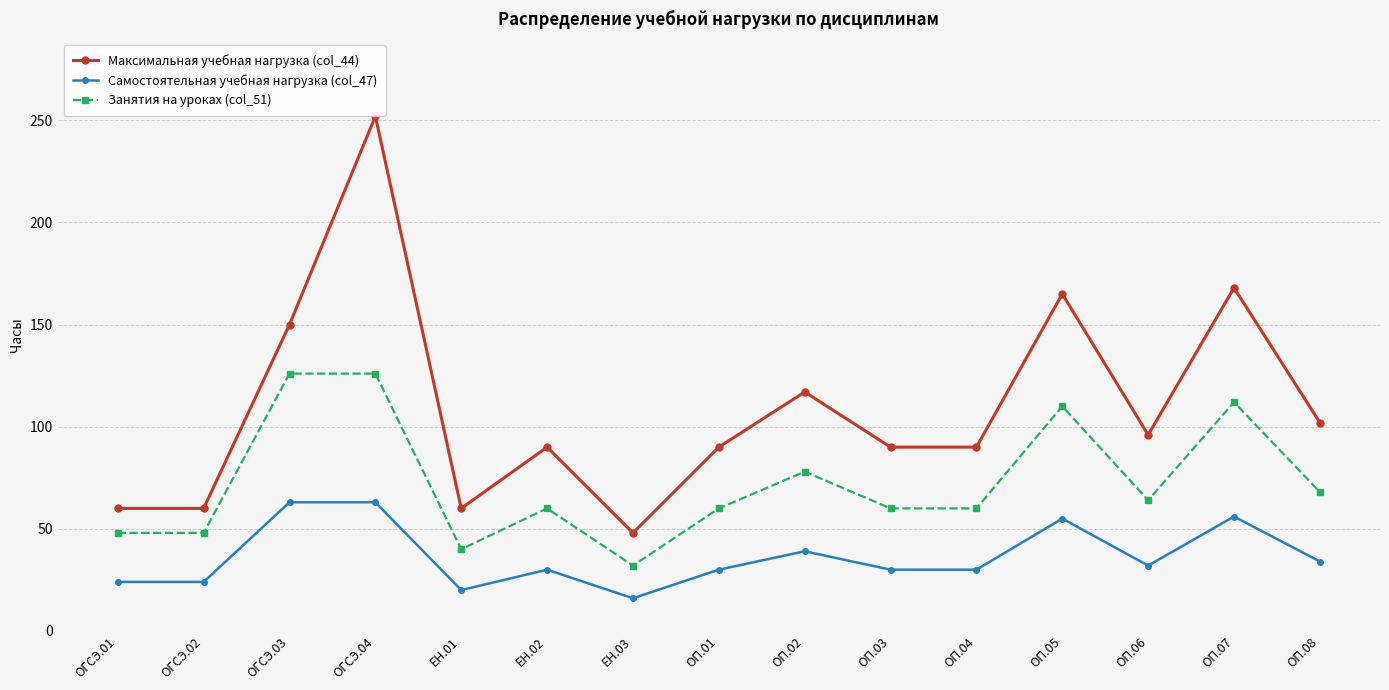

Rank the series by their average value, from highest to lowest.

Максимальная учебная нагрузка (col_44), Занятия на уроках (col_51), Самостоятельная учебная нагрузка (col_47)